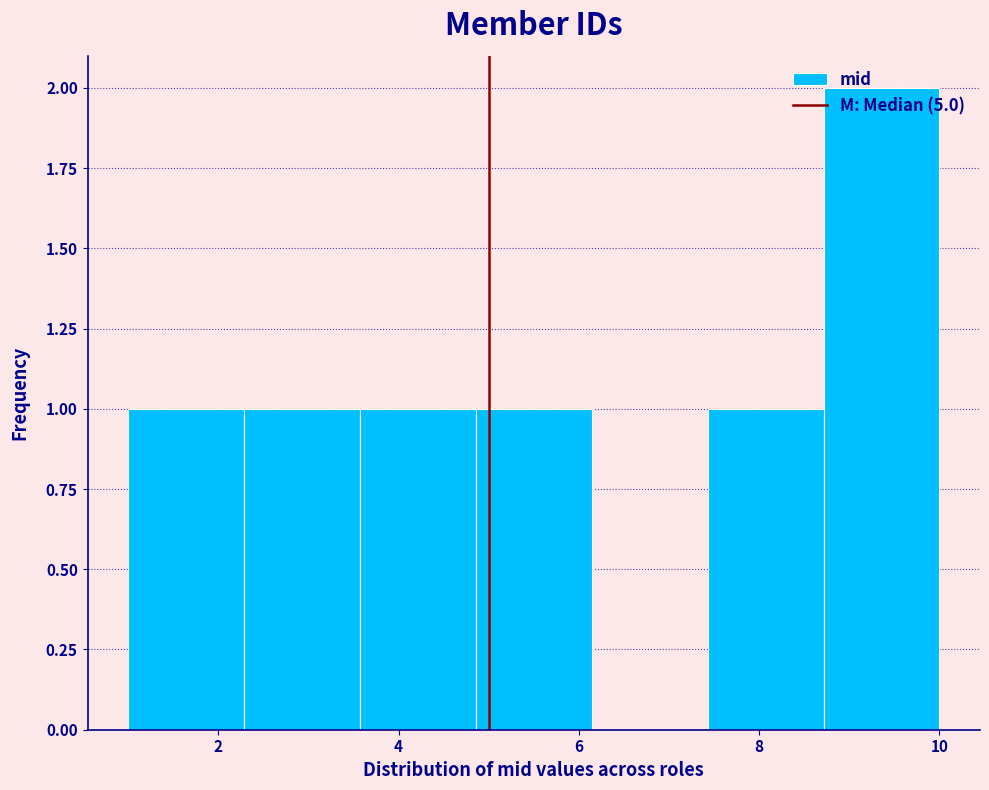

Reading left to right, list every bar in this chart as the range it spans on the x-axis followed by its height. Neither the bar edges nor the heights are printed on the chart, so give them approximately, as read against the axes.

1.0 to 2.2: 1
2.2 to 3.6: 1
3.6 to 4.8: 1
4.8 to 6.2: 1
6.2 to 7.4: 0
7.4 to 8.8: 1
8.8 to 10.0: 2